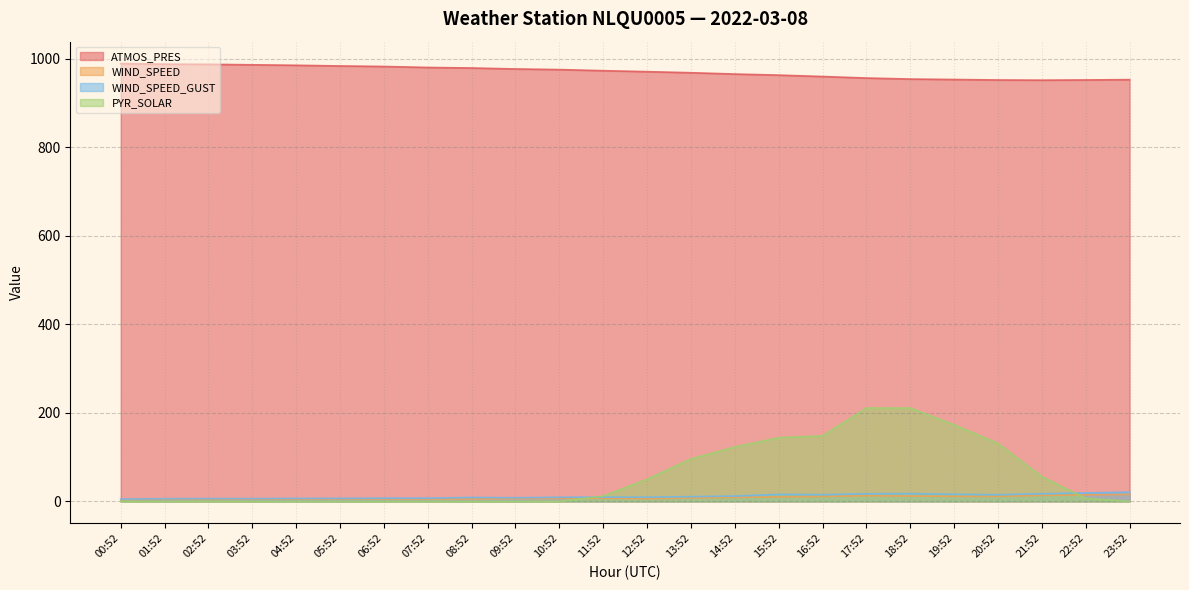

What is the label of the 14th point from the left?

13:52